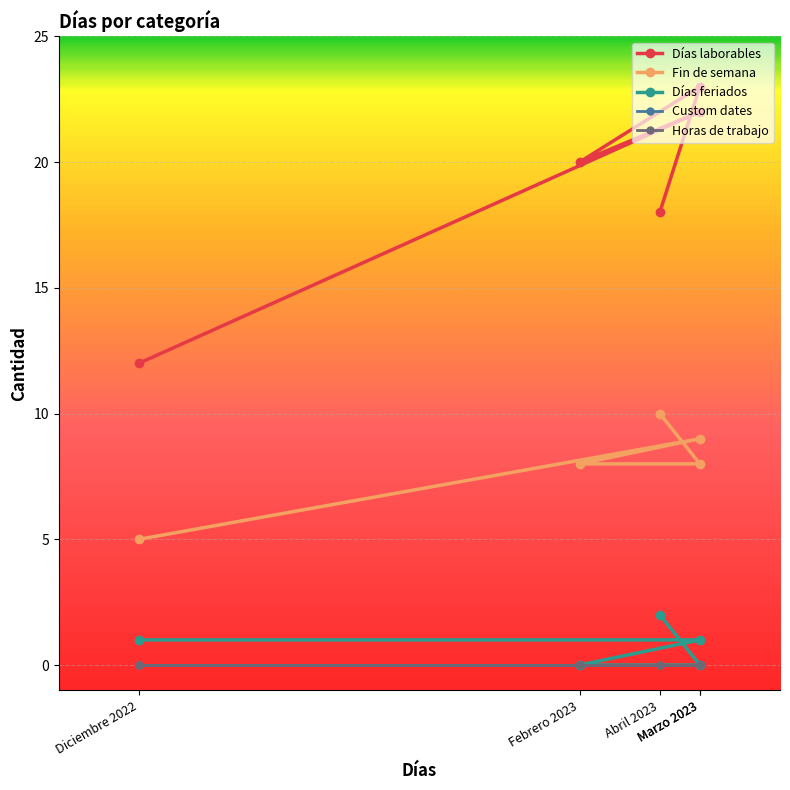

Reading left to right, what are all the values shown in this chart?

Días laborables: 12	22	20	23	18
Fin de semana: 5	9	8	8	10
Días feriados: 1	1	0	0	2
Custom dates: 0	0	0	0	0
Horas de trabajo: 0	0	0	0	0